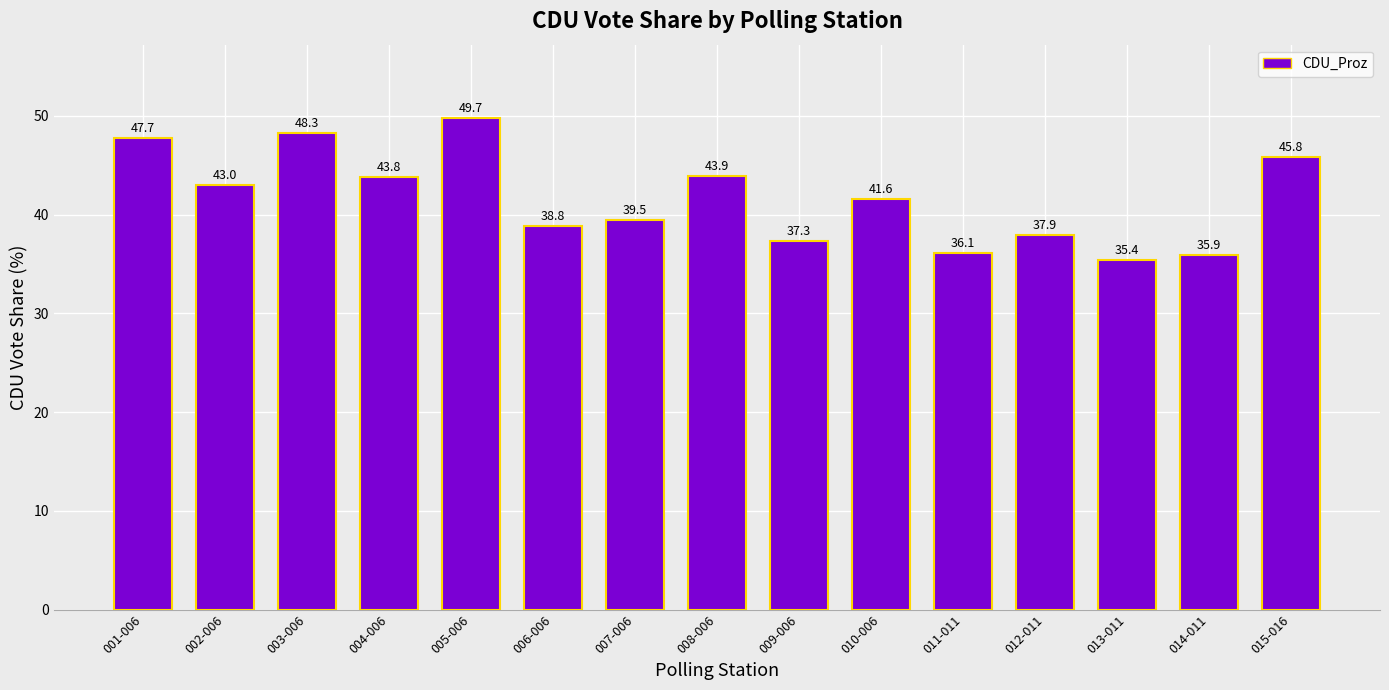

Reading left to right, extract all data points from this chart.

47.7	43.0	48.3	43.8	49.7	38.8	39.5	43.9	37.3	41.6	36.1	37.9	35.4	35.9	45.8